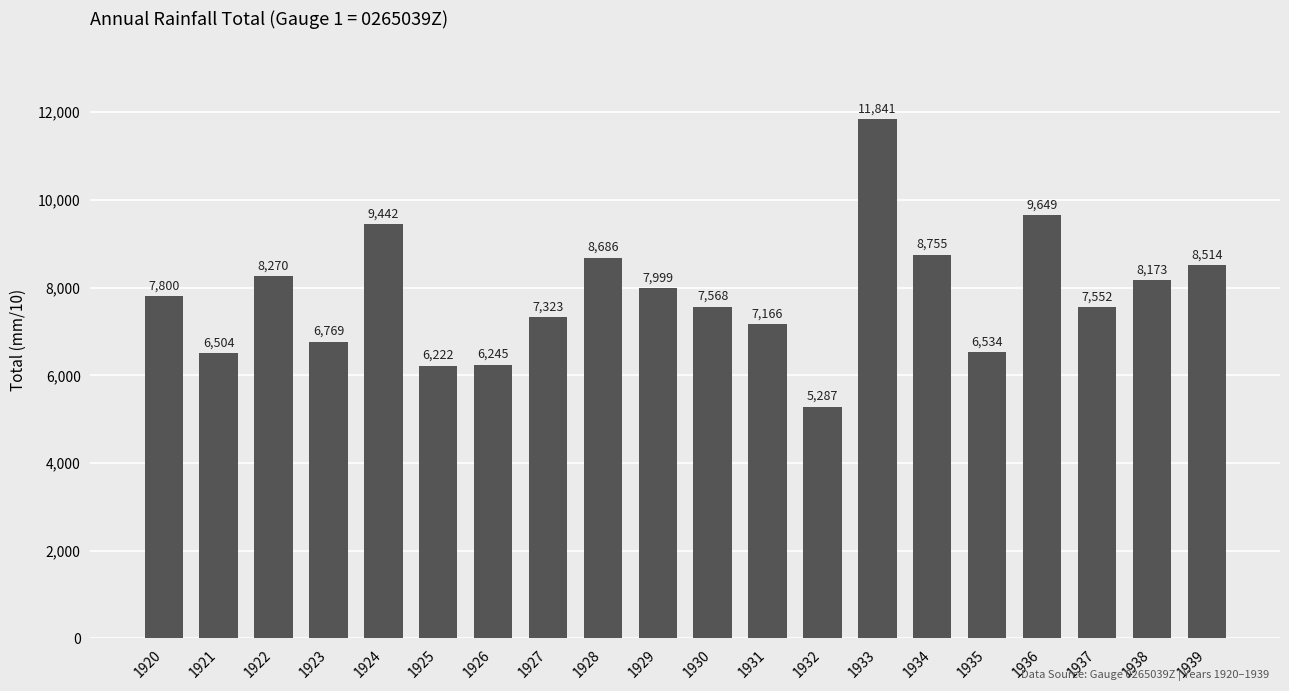

Rank the categories by value from highest to lowest.

1933, 1936, 1924, 1934, 1928, 1939, 1922, 1938, 1929, 1920, 1930, 1937, 1927, 1931, 1923, 1935, 1921, 1926, 1925, 1932